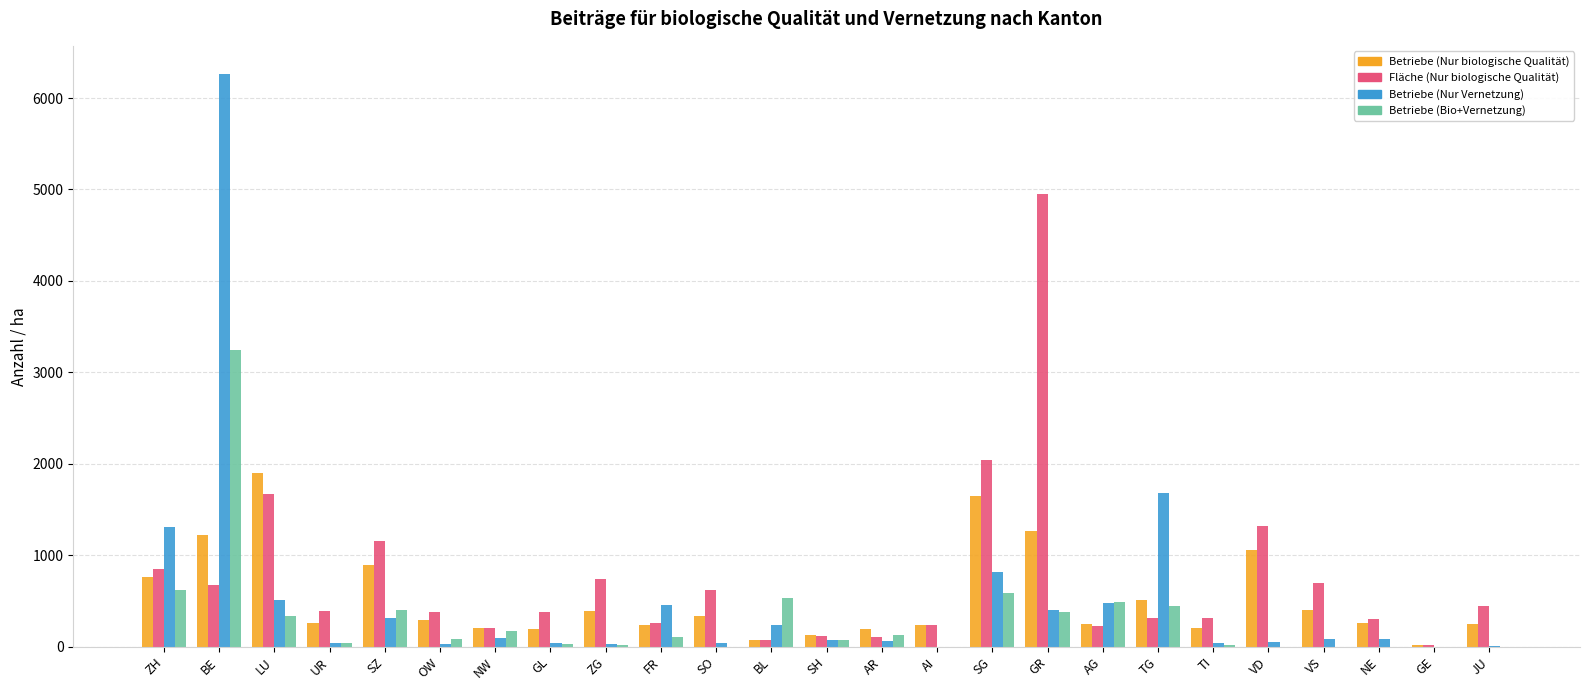

Does the chart contain stacked bars?

No